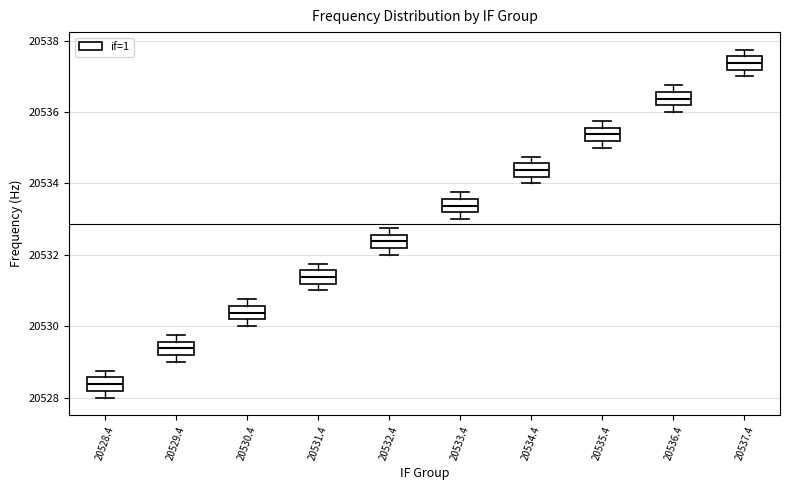

Reading left to right, transcribe this box plot: for each box, give where its median line is, the range the box spans, and where its two whiskers end, as read against the y-axis. The values are not printed on the chart, so give them approximately, as read against the axis.

20528.4: median 20528.4, box 20528.2 to 20528.6, whiskers 20528.0 to 20528.8
20529.4: median 20529.4, box 20529.2 to 20529.6, whiskers 20529.0 to 20529.8
20530.4: median 20530.4, box 20530.2 to 20530.6, whiskers 20530.0 to 20530.8
20531.4: median 20531.4, box 20531.2 to 20531.6, whiskers 20531.0 to 20531.8
20532.4: median 20532.4, box 20532.2 to 20532.6, whiskers 20532.0 to 20532.8
20533.4: median 20533.4, box 20533.2 to 20533.6, whiskers 20533.0 to 20533.8
20534.4: median 20534.4, box 20534.2 to 20534.6, whiskers 20534.0 to 20534.8
20535.4: median 20535.4, box 20535.2 to 20535.6, whiskers 20535.0 to 20535.8
20536.4: median 20536.4, box 20536.2 to 20536.6, whiskers 20536.0 to 20536.8
20537.4: median 20537.4, box 20537.2 to 20537.6, whiskers 20537.0 to 20537.8